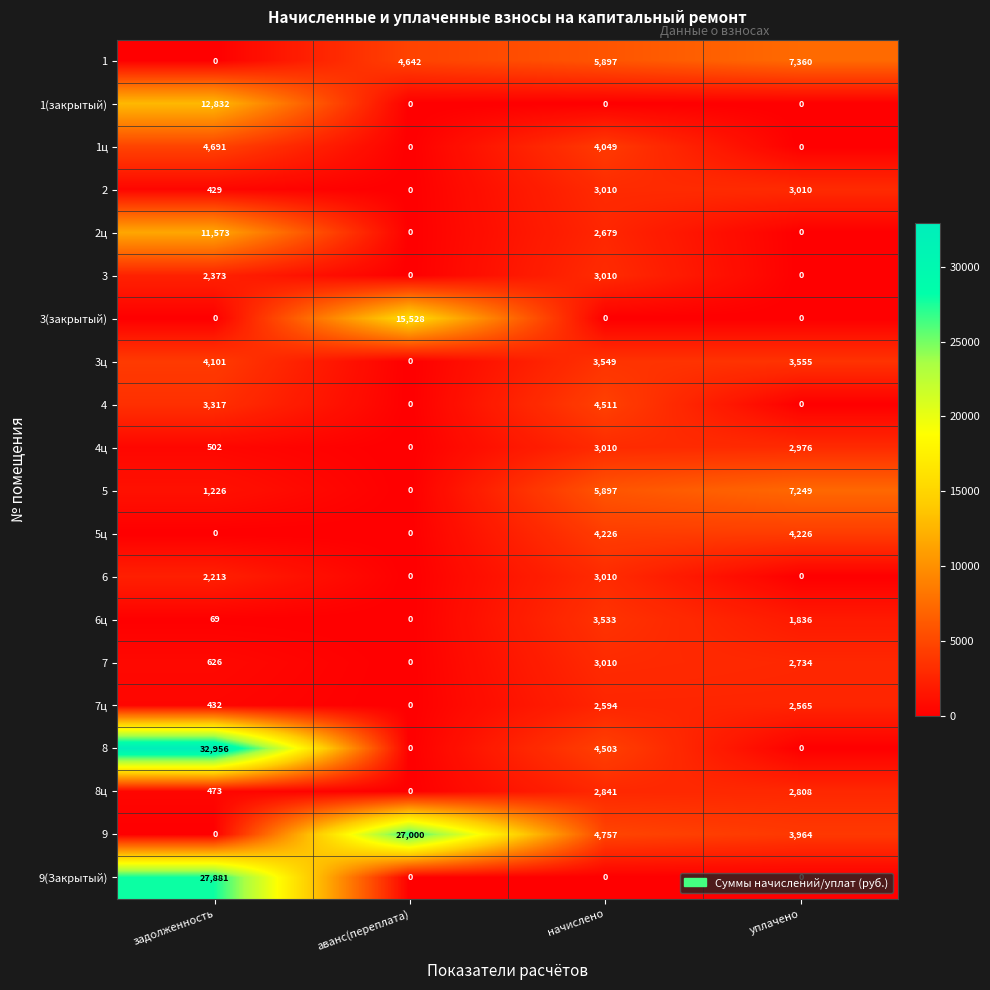

Which category has the highest value across all series?

задолженность